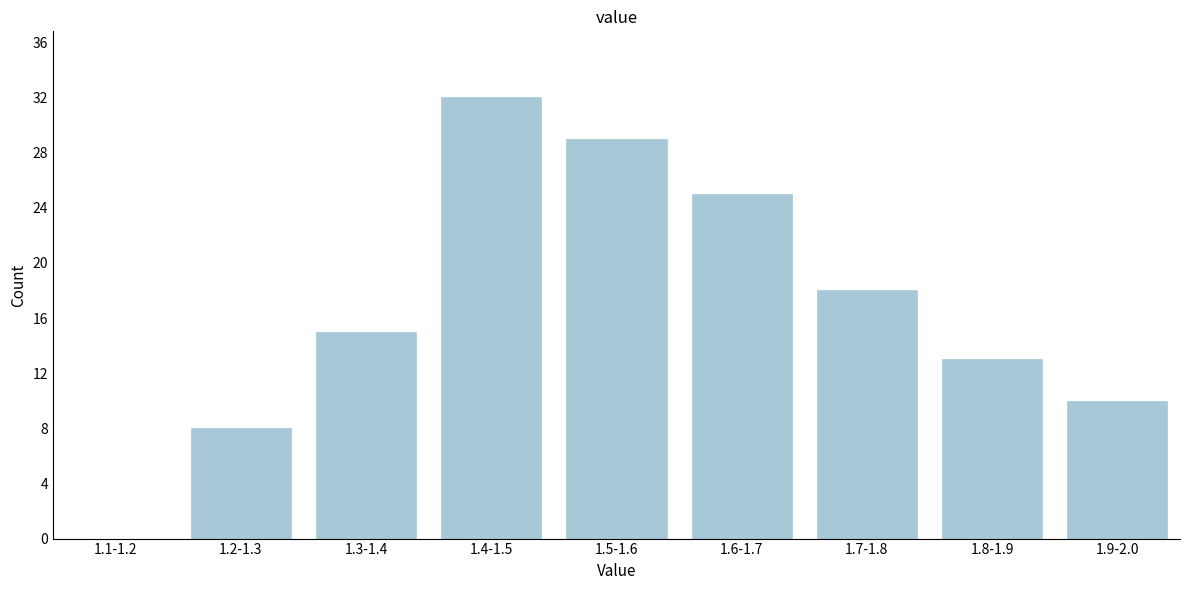

Reading left to right, transcribe all the data shown in this chart.

1.1-1.2=0	1.2-1.3=8	1.3-1.4=15	1.4-1.5=32	1.5-1.6=29	1.6-1.7=25	1.7-1.8=18	1.8-1.9=13	1.9-2.0=10